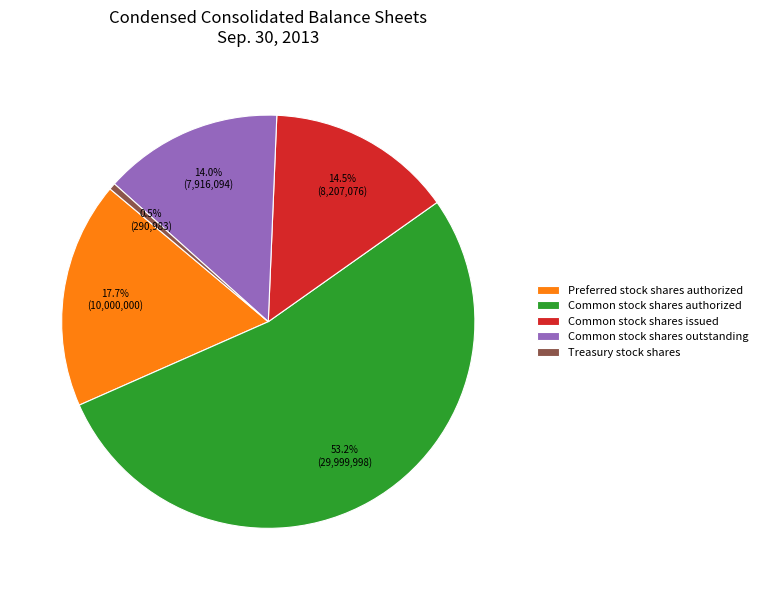

Does Treasury stock shares represent more than half of the total?

No